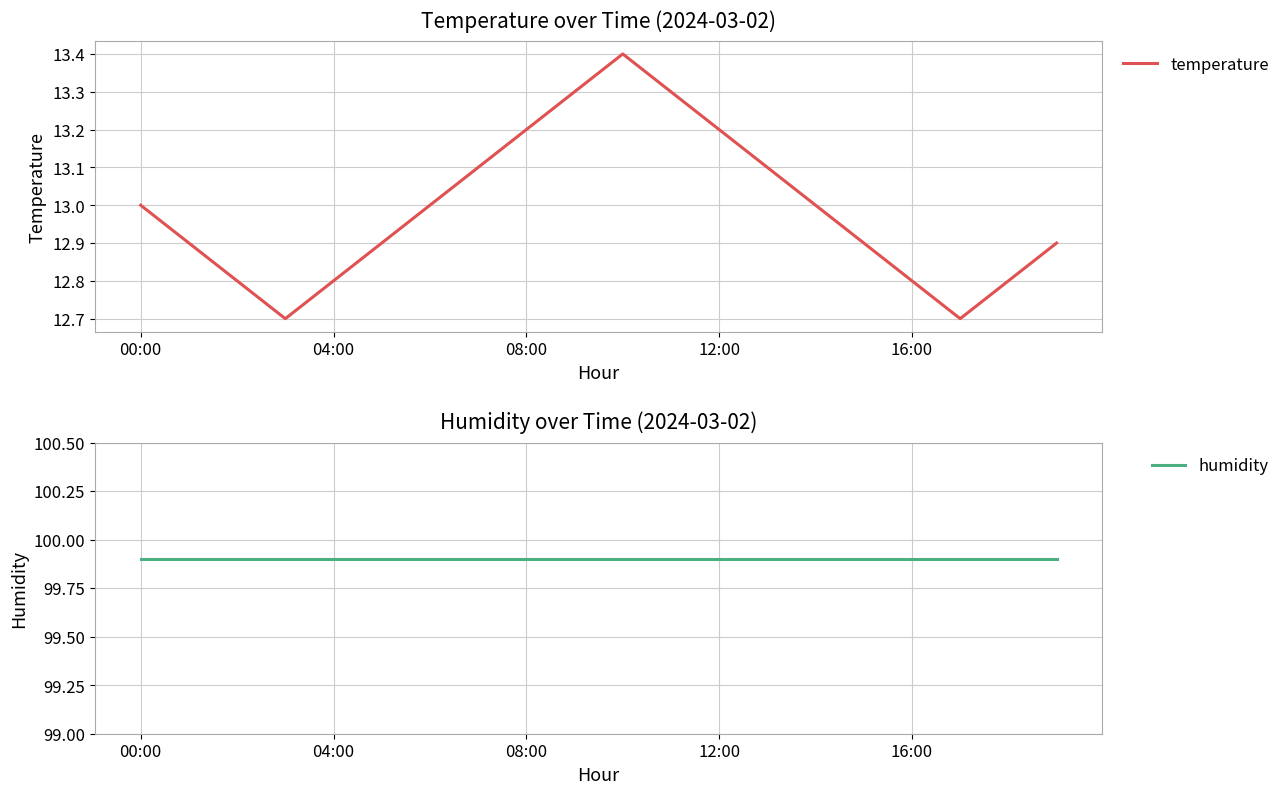

What is the sum of all humidity values?

1998.0